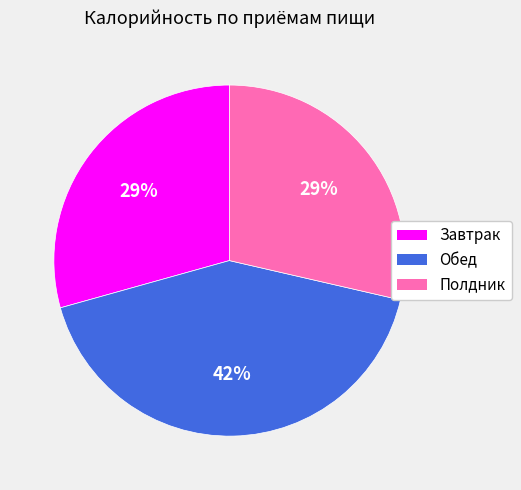

The Завтрак slice represents 29% of the pie. True or false?

True